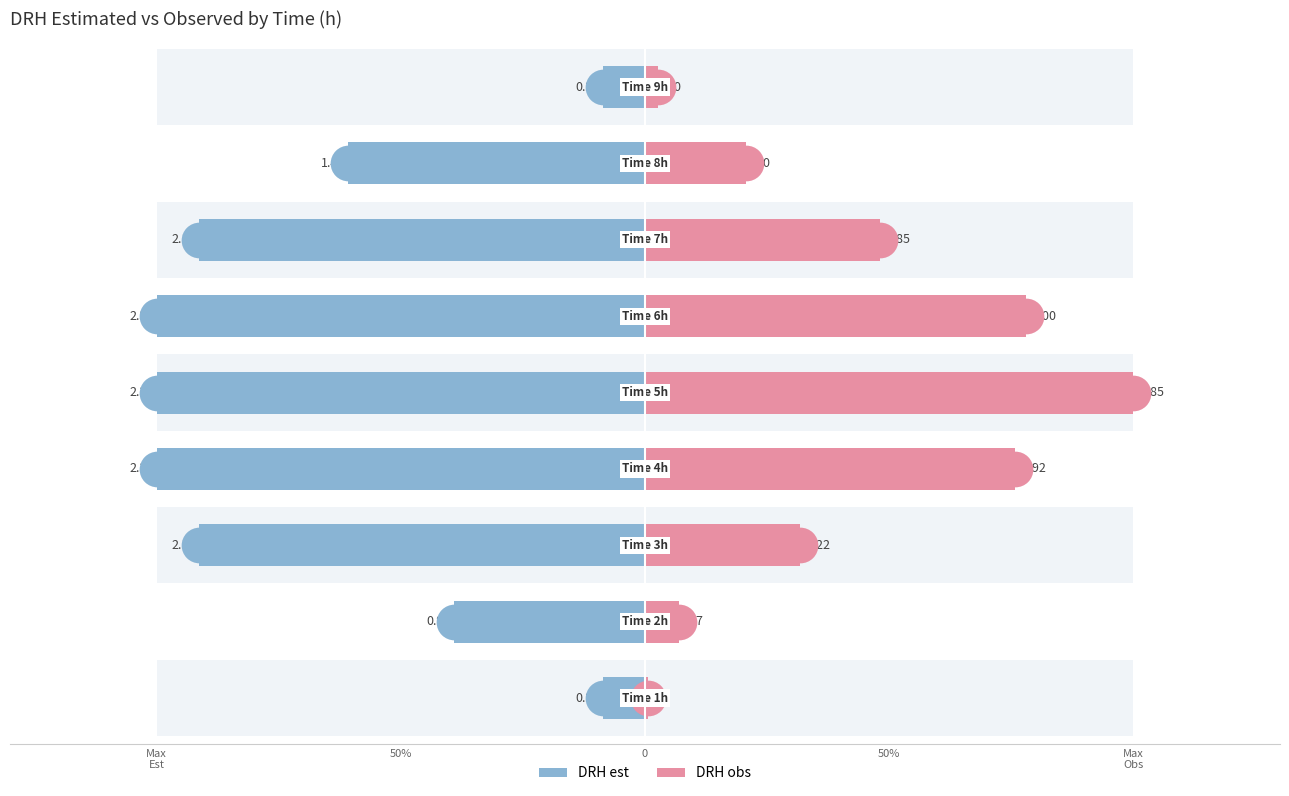

Is the value of DRH est at 50% greater than the value of DRH obs at Max
Est?

Yes